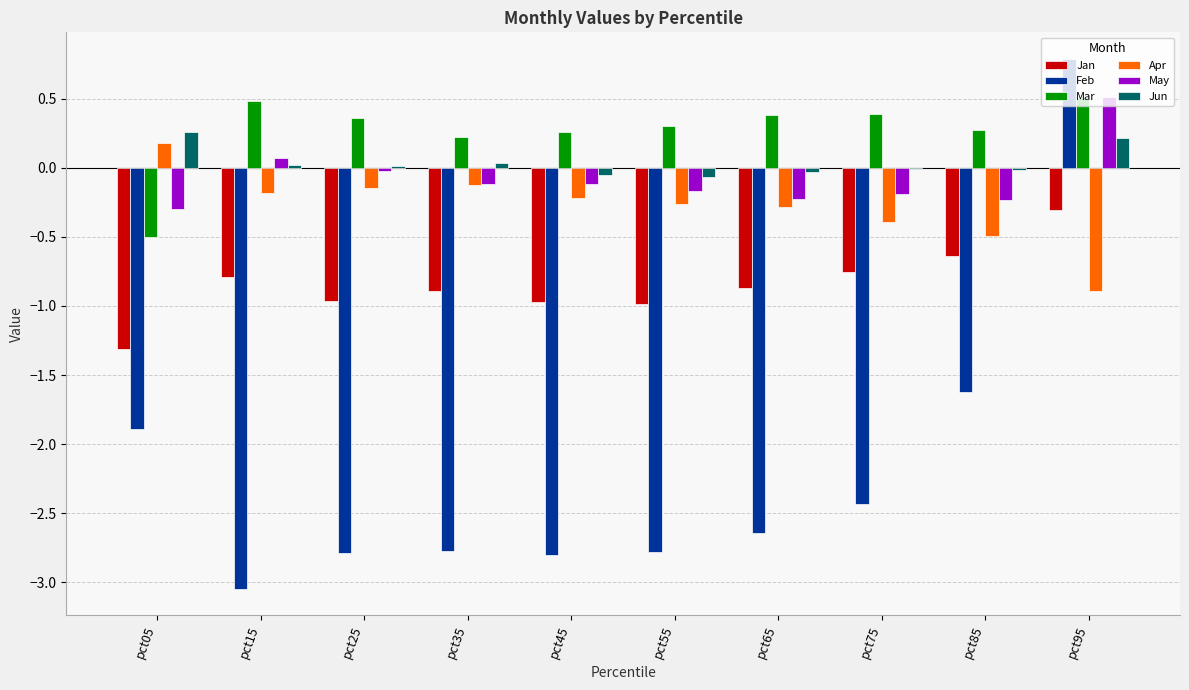

The value of May at pct15 is 0.1. True or false?

True